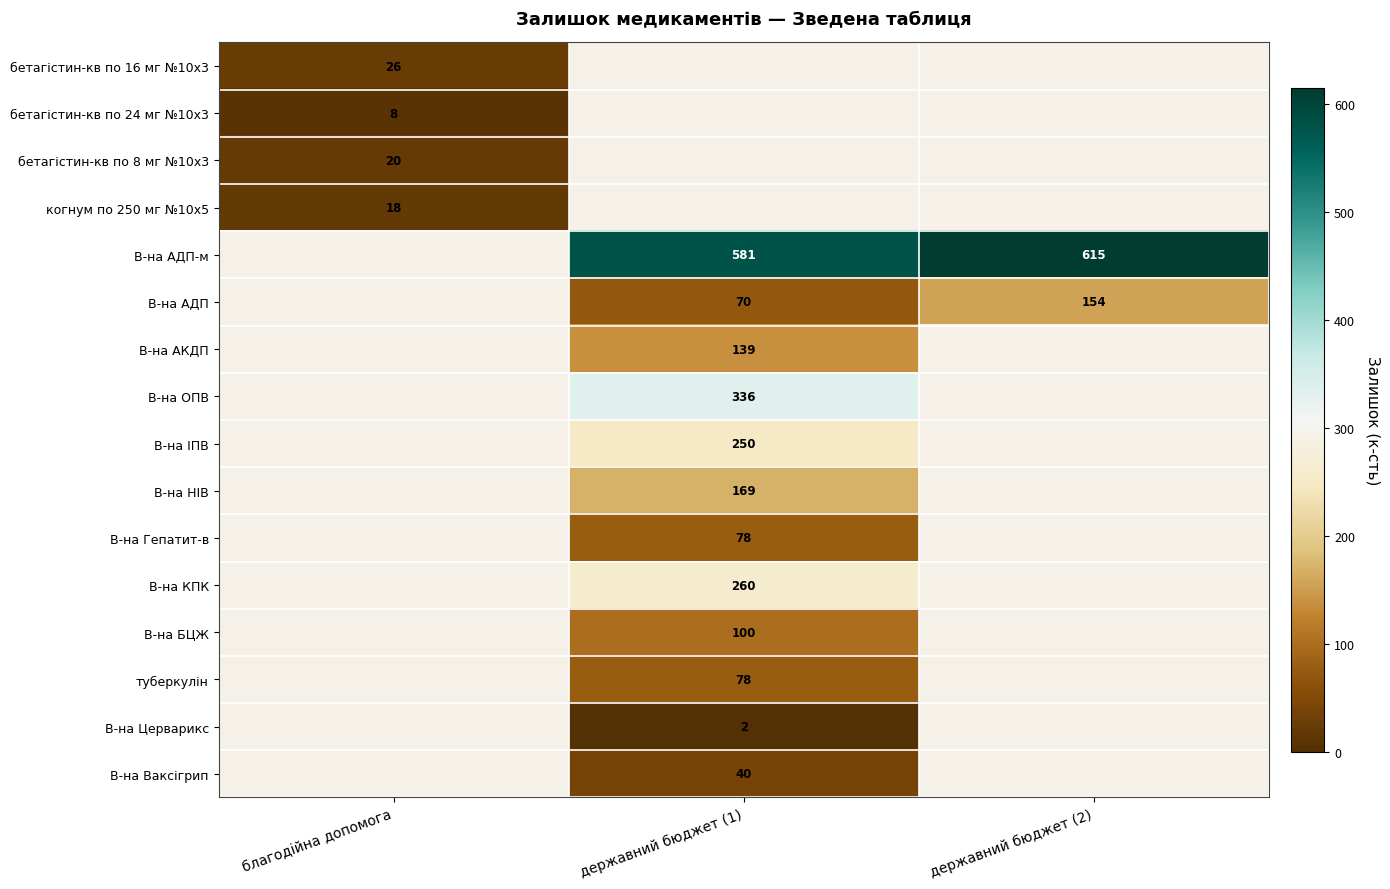

True or false: В-на ОПВ has a value of 336 at державний бюджет (1).

True